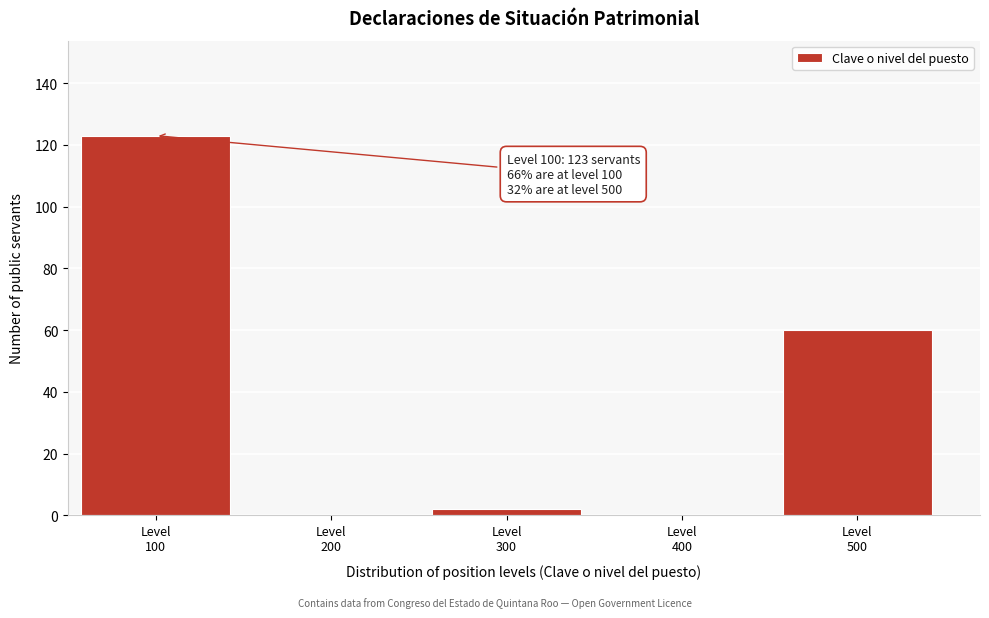

What is the maximum value shown in the chart?

123